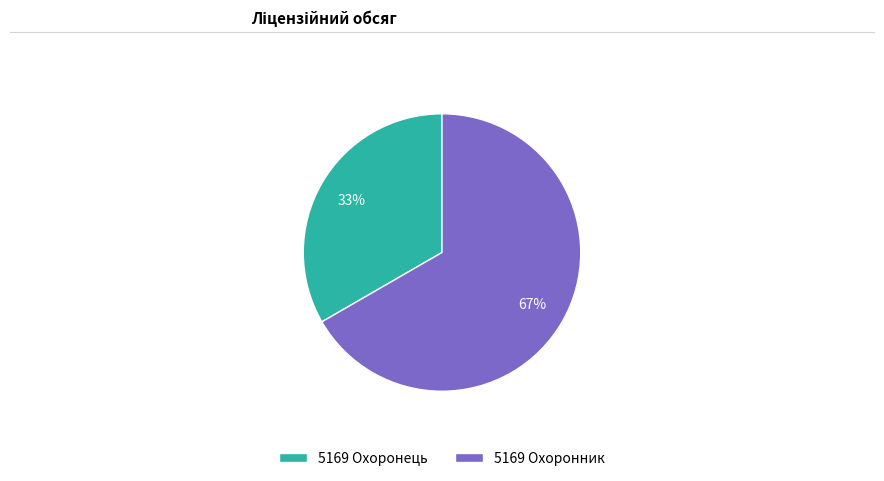

What is the smallest slice in the pie chart?

5169 Охоронець